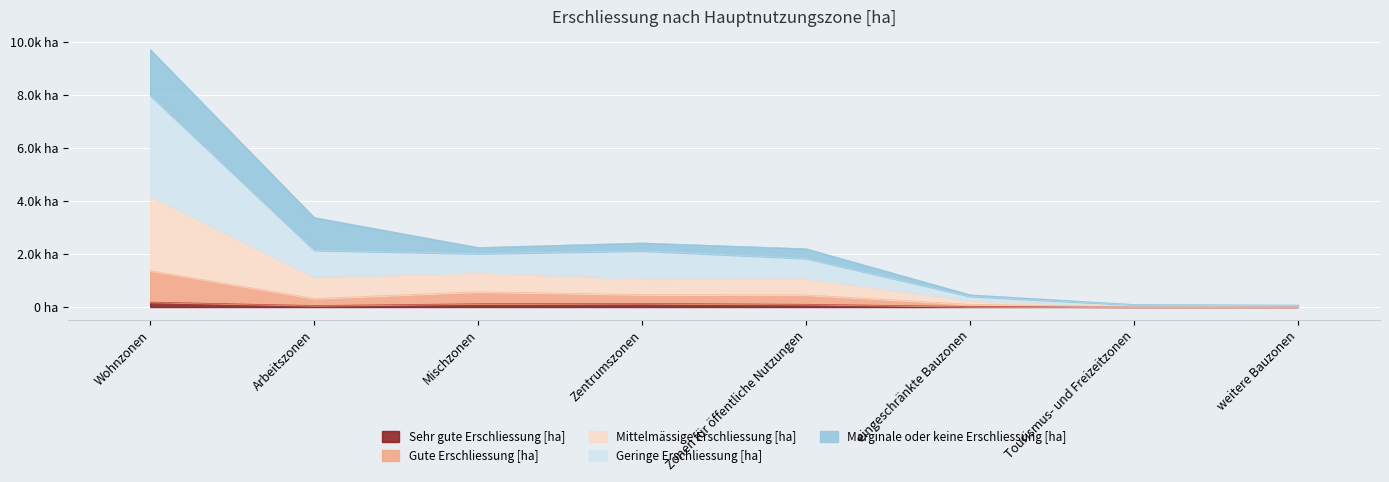

Where is Gute Erschliessung [ha] nearest to the value 686?

Mischzonen